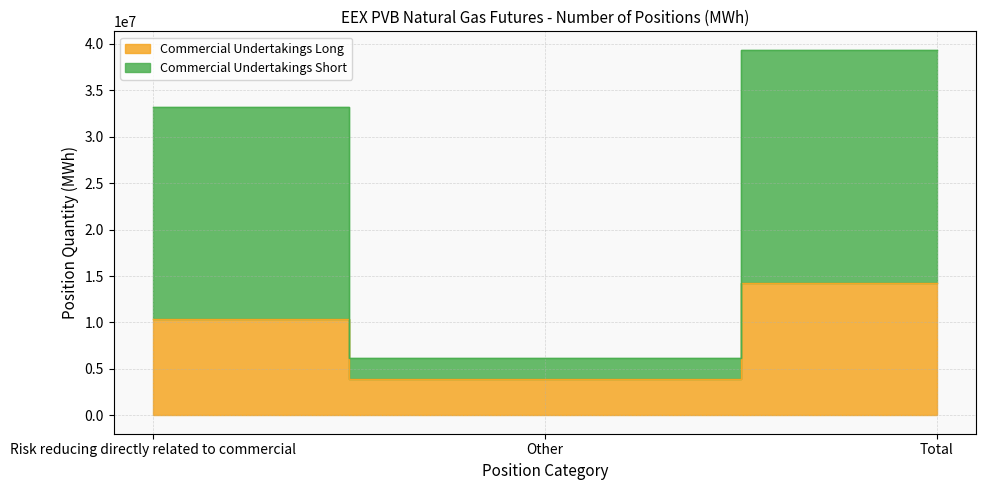

Between Risk reducing directly related to commercial and Other, which series saw the biggest shift?

Commercial Undertakings Short